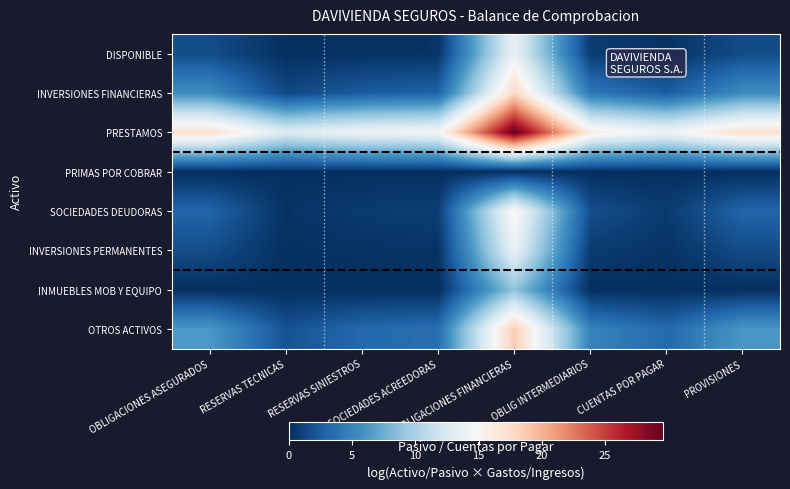

What is the spread (max minus min) of values at OBLIGACIONES ASEGURADOS?

17.3